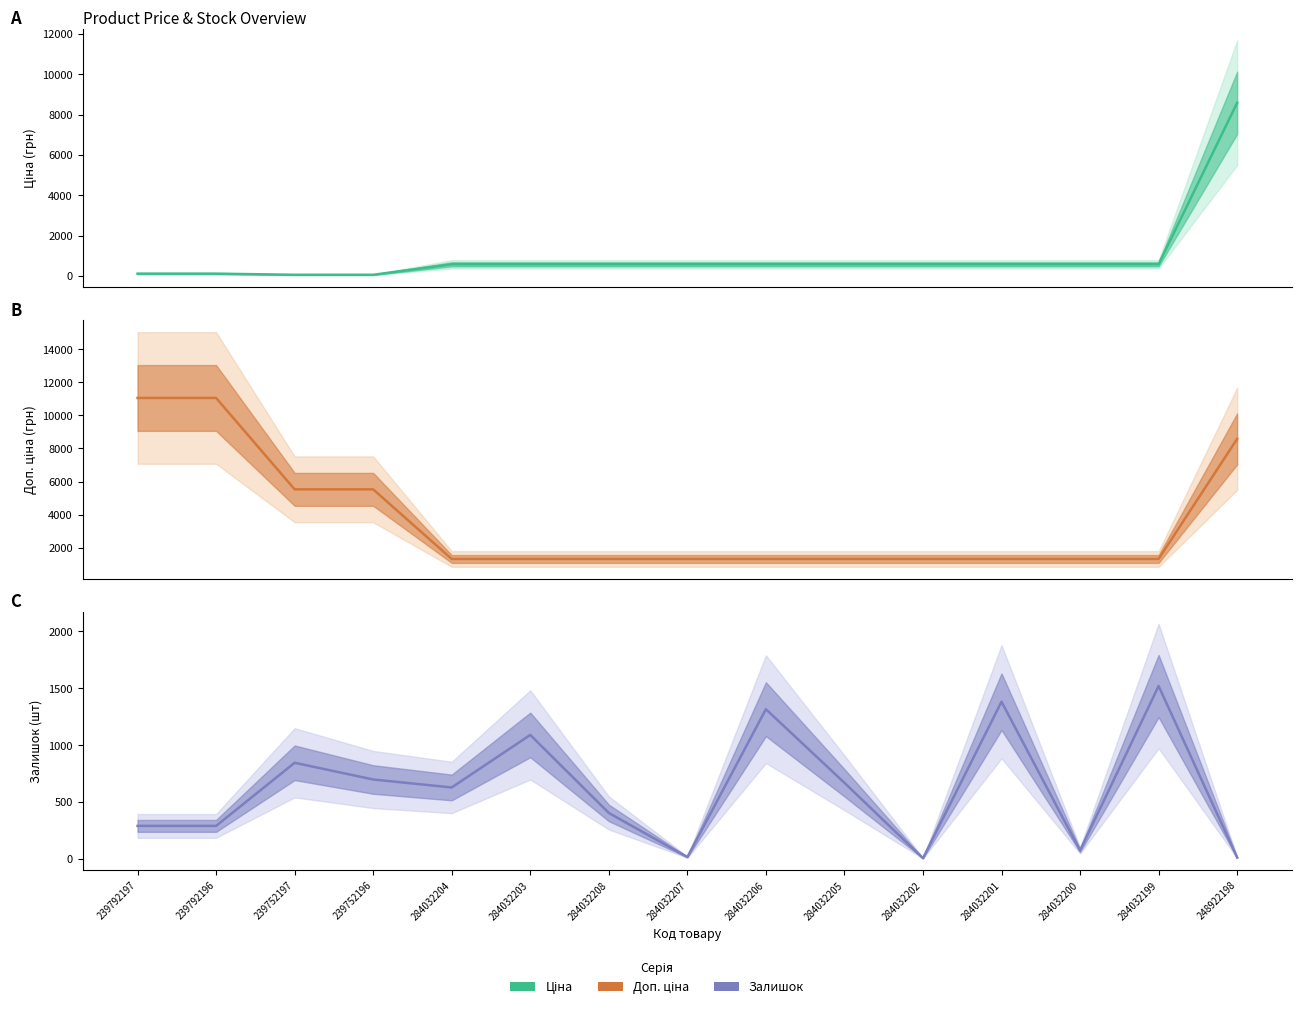

Reading left to right, extract all data points from this chart.

Ціна: 239792197=110.5	239792196=110.5	239752197=55.3	239752196=55.3	284032204=574.5	284032203=574.5	284032208=574.5	284032207=574.5	284032206=574.5	284032205=574.5	284032202=574.5	284032201=574.5	284032200=574.5	284032199=574.5	248922198=8581.1
Доп. ціна: 239792197=11055.0	239792196=11055.0	239752197=5528.0	239752196=5528.0	284032204=1316.7	284032203=1316.7	284032208=1316.7	284032207=1316.7	284032206=1316.7	284032205=1316.7	284032202=1316.7	284032201=1316.7	284032200=1316.7	284032199=1316.7	248922198=8581.1
Залишок: 239792197=290.0	239792196=290.0	239752197=845.0	239752196=698.0	284032204=628.0	284032203=1090.0	284032208=404.0	284032207=16.0	284032206=1316.0	284032205=669.0	284032202=6.0	284032201=1382.0	284032200=74.0	284032199=1520.0	248922198=12.0